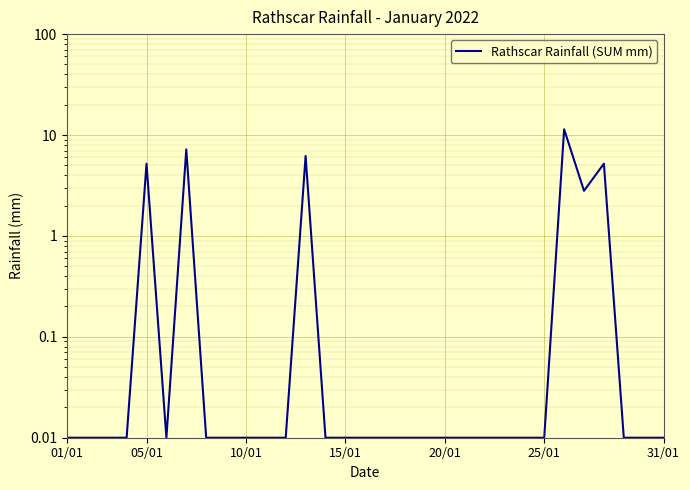

True or false: the data shows 3.5 at 12.

False